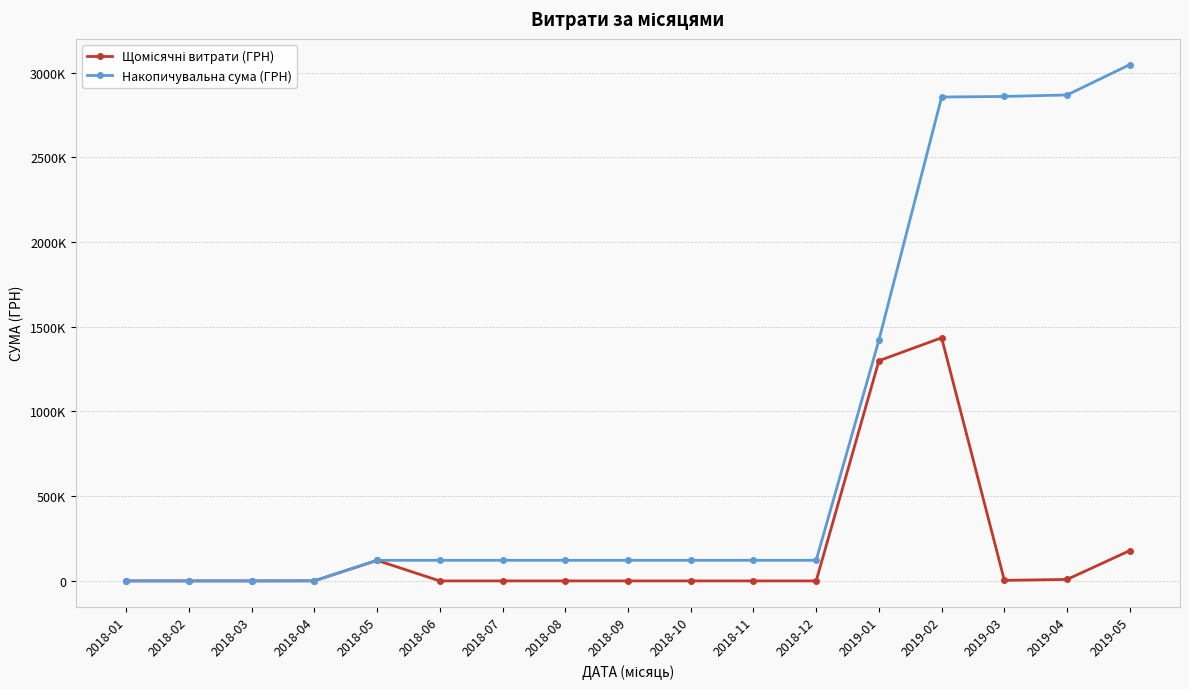

Which category has the lowest value in the Щомісячні витрати (ГРН) series?

2018-01